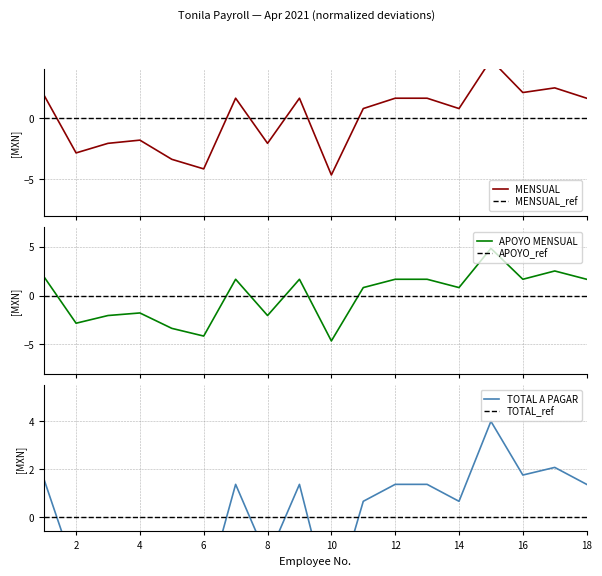

What is the greatest value displayed?

4.8